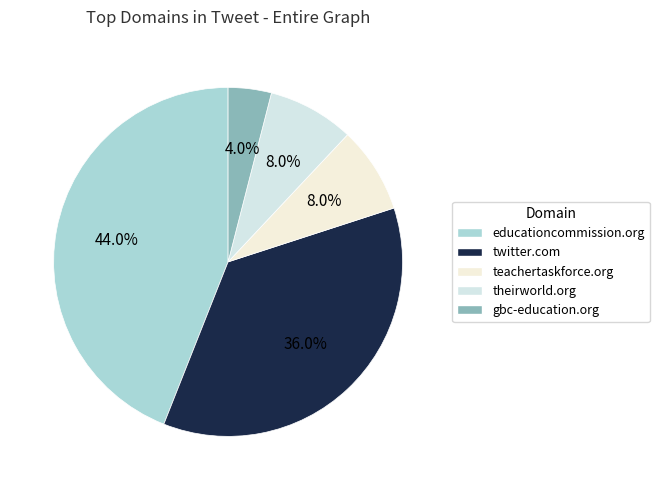

Do educationcommission.org and twitter.com together represent more than half of the pie?

Yes